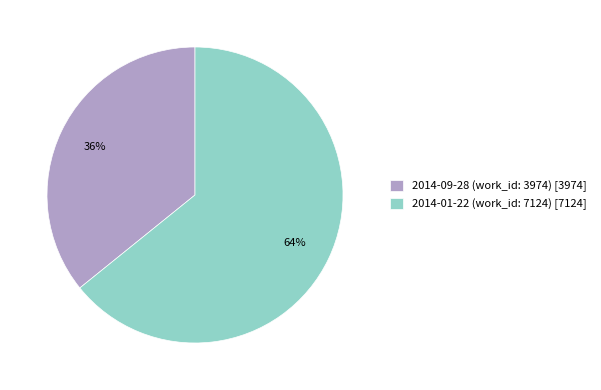

Is the sum of 2014-09-28 (work_id: 3974) and 2014-01-22 (work_id: 7124) greater than half?

Yes